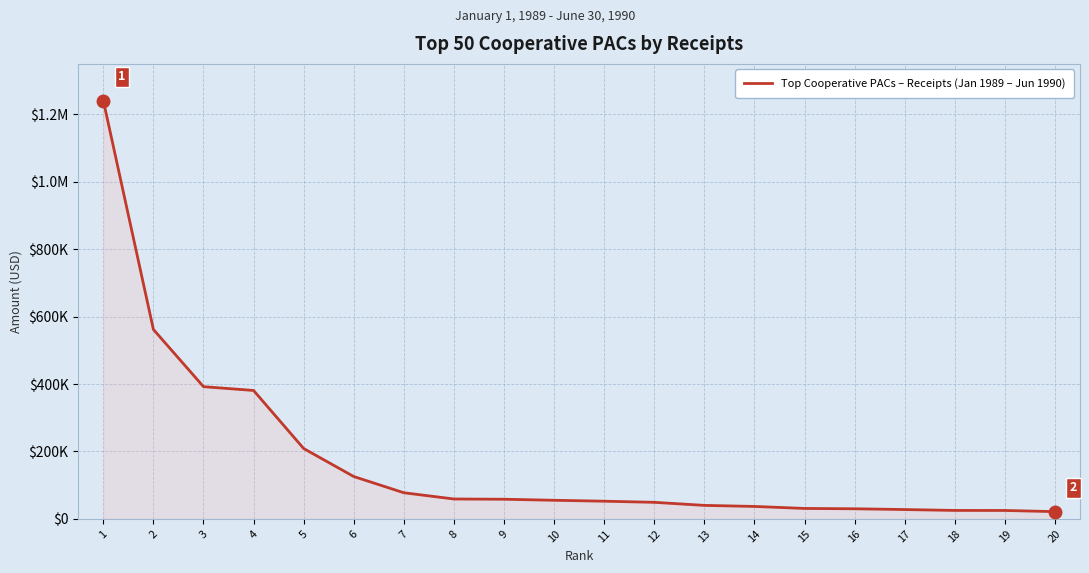

Reading left to right, extract all data points from this chart.

1241169	562045	392341	381055	208838	125710	77587	59069	58360	55270	52517	49212	40104	36988	31045	30043	27735	25146	24998	21592